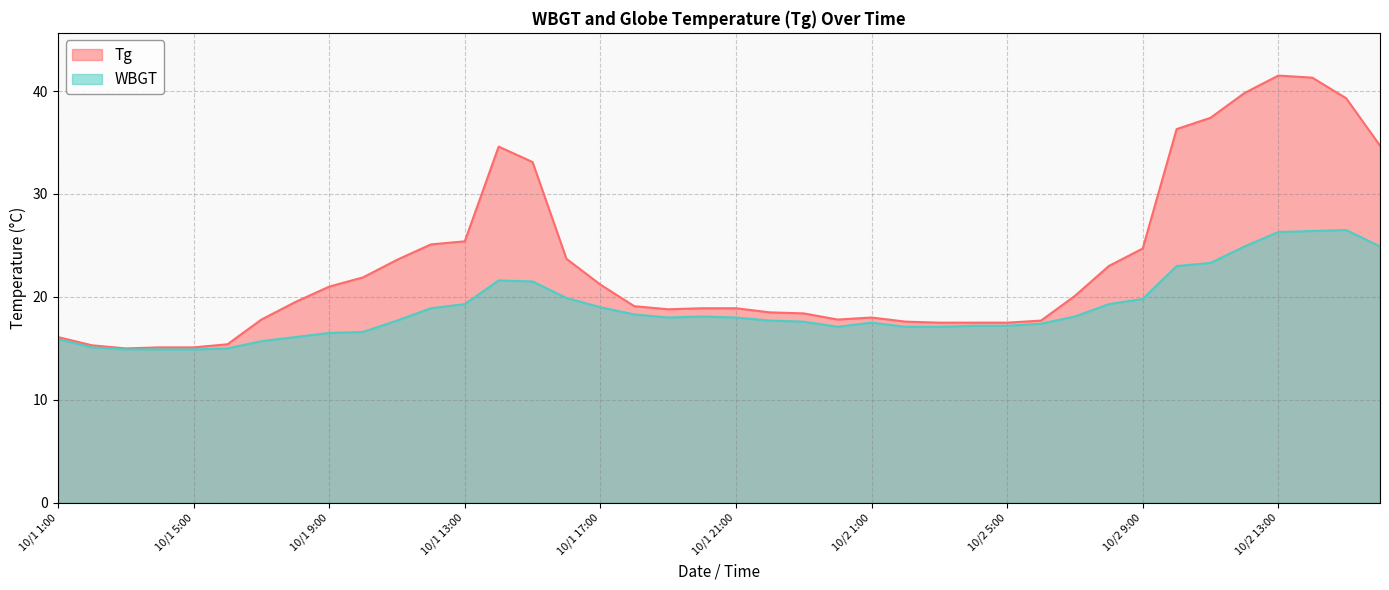

True or false: Tg has a value of 14.0 at 10/1 13:00.

False